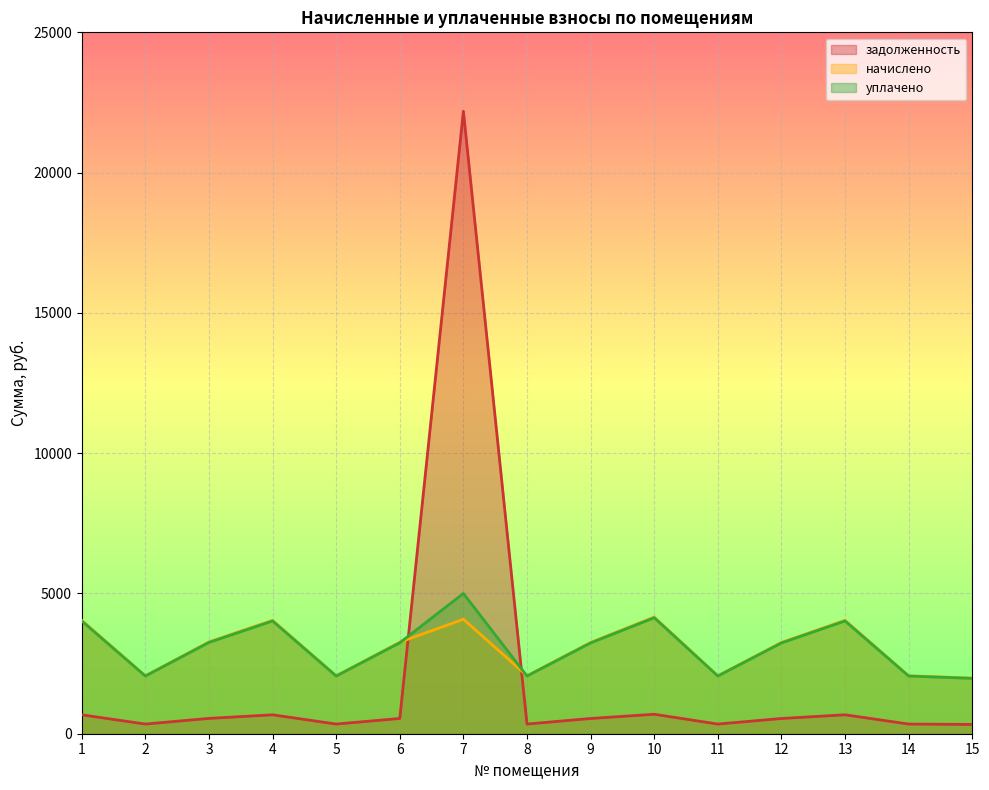

After their last crossing, which series has the higher values: уплачено or задолженность?

уплачено